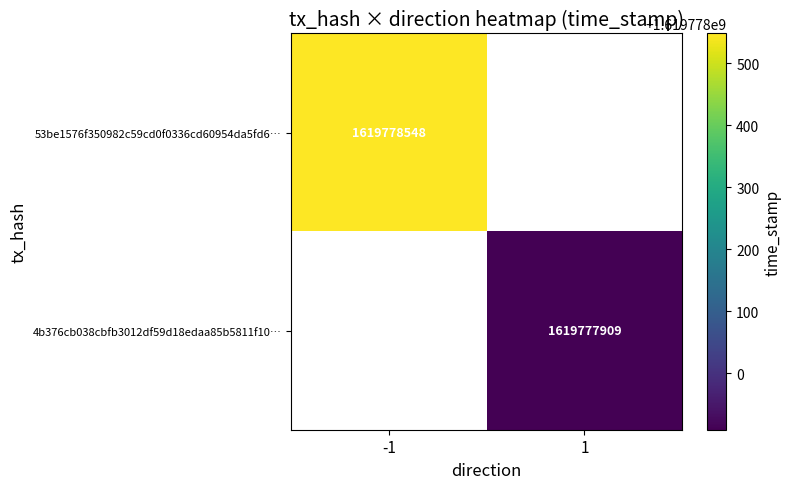

Reading right to left, transcribe all the data shown in this chart.

53be1576f350982c59cd0f0336cd60954da5fd6: time_stamp=1619778548	direction=-1
4b376cb038cbfb3012df59d18edaa85b5811f10: time_stamp=1619777909	direction=1